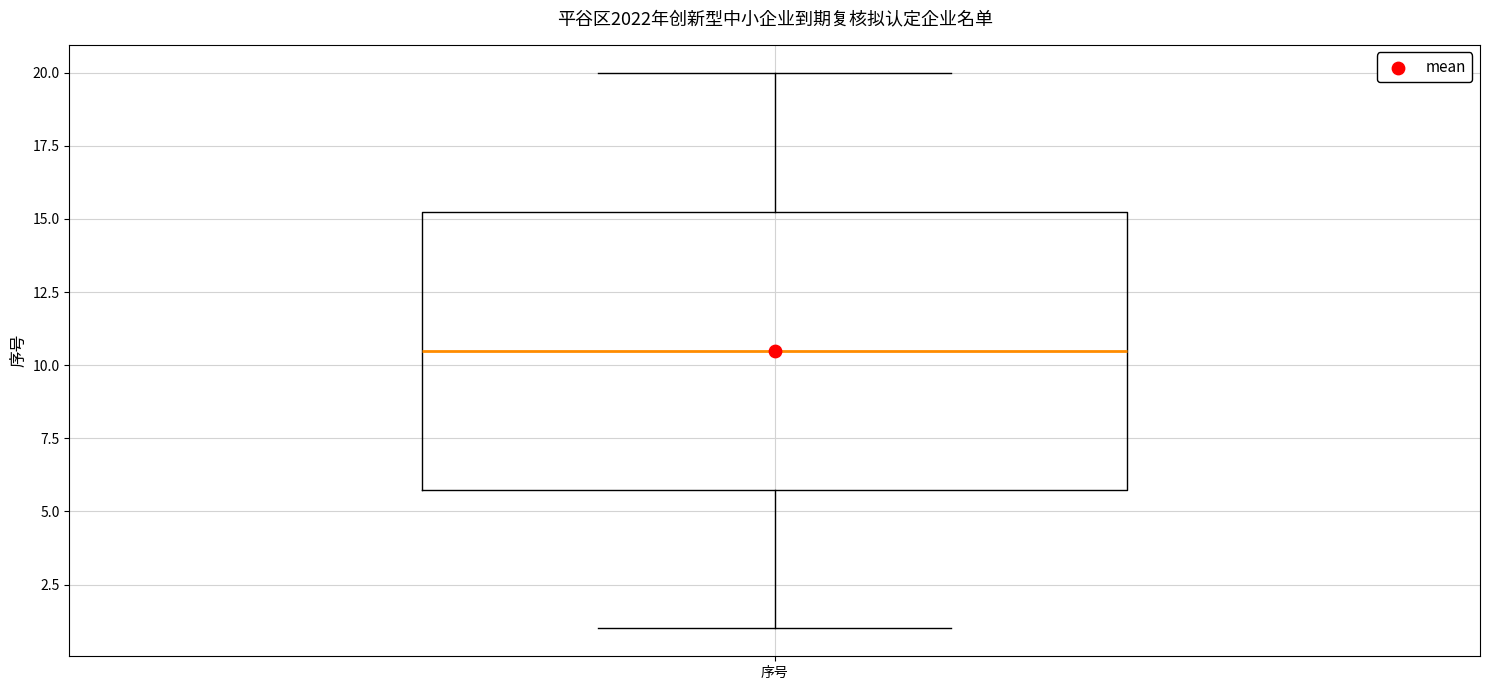

Where does the lower whisker of the box for 序号 end on the y-axis? The values are not printed on the chart, so give them approximately, as read against the axis.

1.0